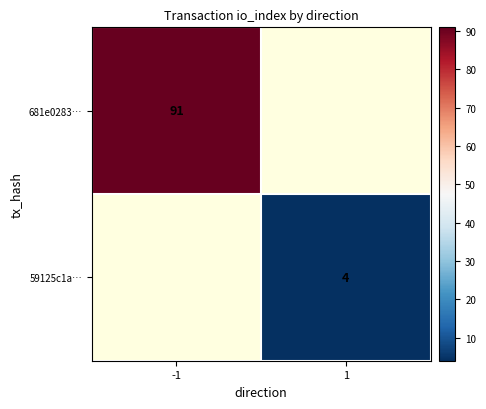

The value of 681e0283… at -1 is 48. True or false?

False